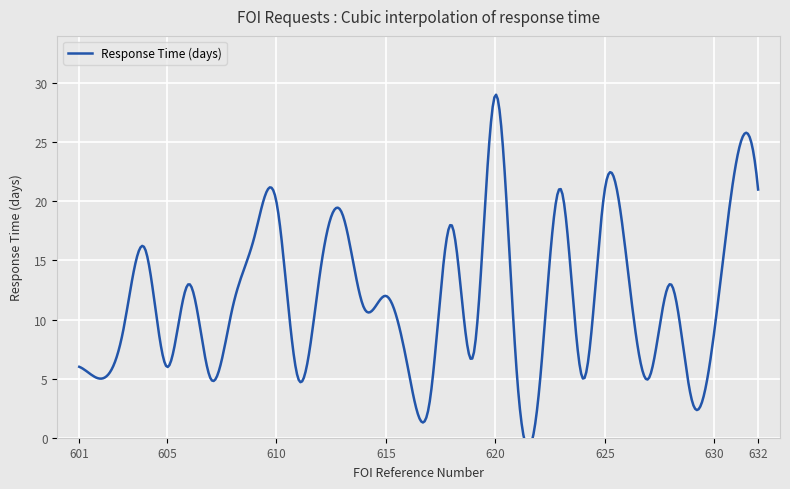

Which category has the lowest value across all series?

617